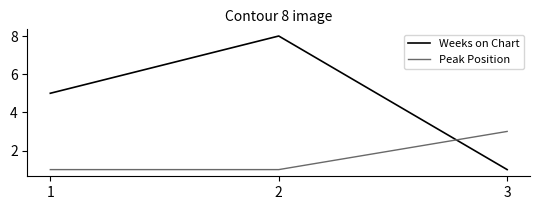

What is the difference between the maximum and minimum values in the Peak Position series?

2